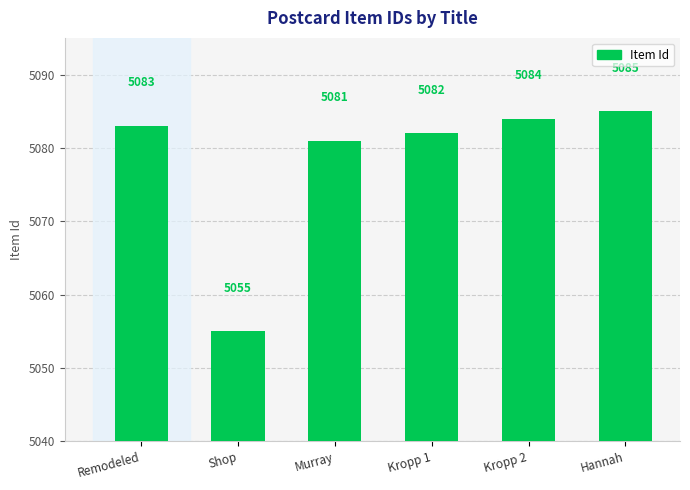

What value does the data have at Hannah?

5085